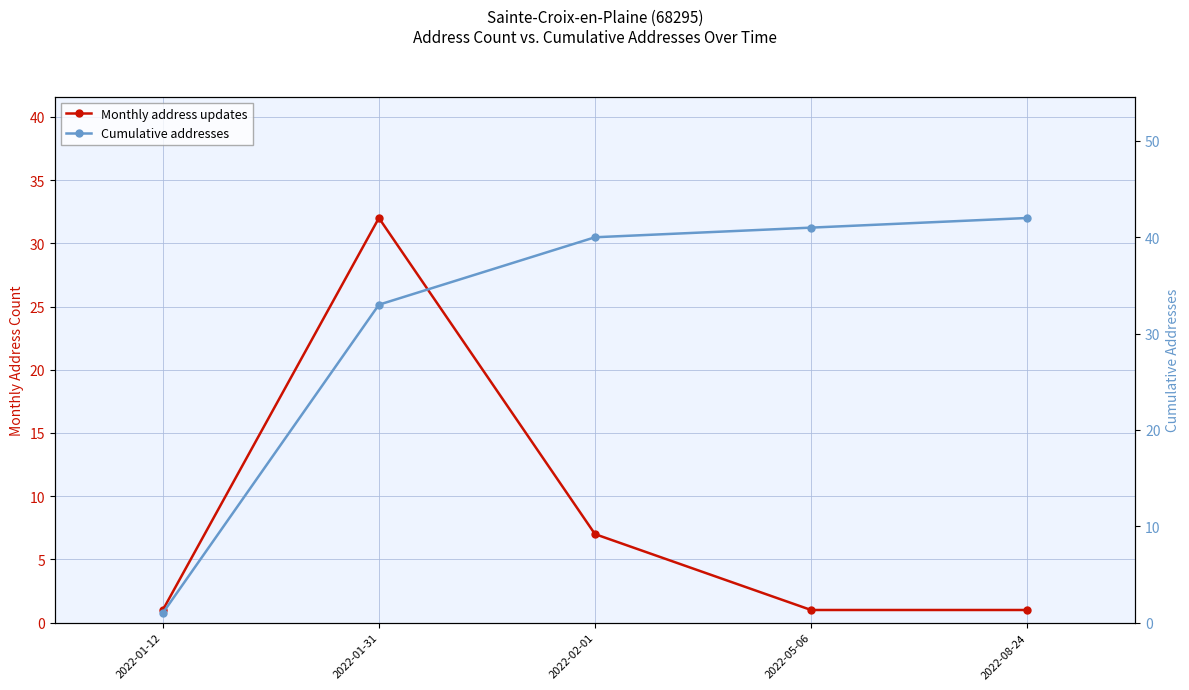

What are all the series names shown in the legend?

Monthly address updates, Cumulative addresses